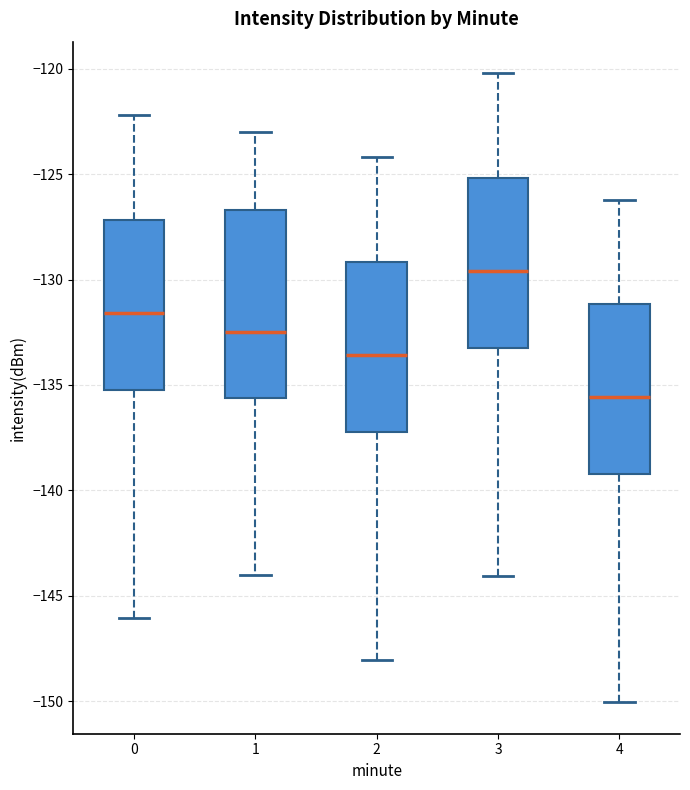

Reading left to right, read every box against the y-axis: the position of its median line, the range the box covers, and the ends of its whiskers. The values are not printed on the chart, so give them approximately, as read against the axis.

0: median -131.5, box -135.0 to -127.0, whiskers -146.0 to -122.0
1: median -132.5, box -135.5 to -126.5, whiskers -144.0 to -123.0
2: median -133.5, box -137.0 to -129.0, whiskers -148.0 to -124.0
3: median -129.5, box -133.0 to -125.0, whiskers -144.0 to -120.0
4: median -135.5, box -139.0 to -131.0, whiskers -150.0 to -126.0